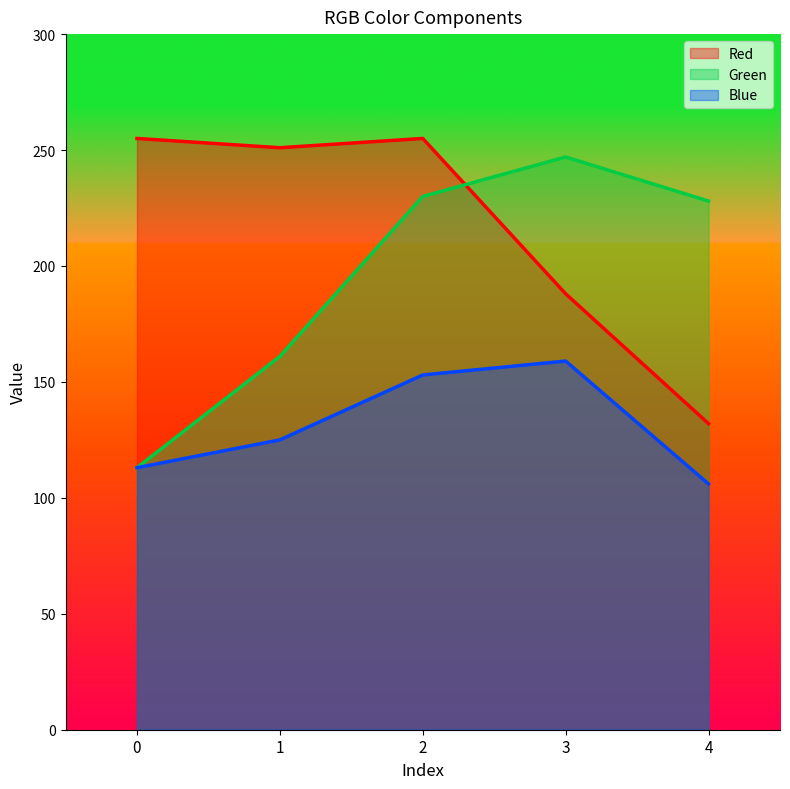

List the series in order of their peak value, lowest first.

Blue, Green, Red